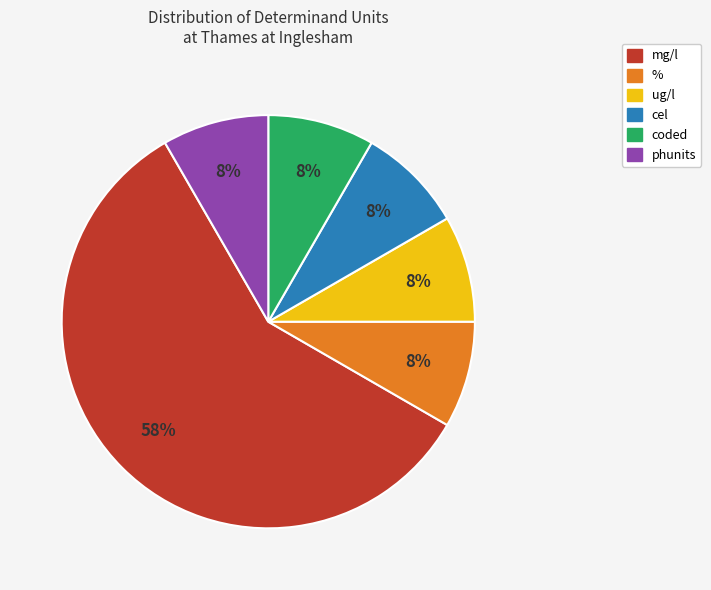

Does any single category account for the majority?

Yes